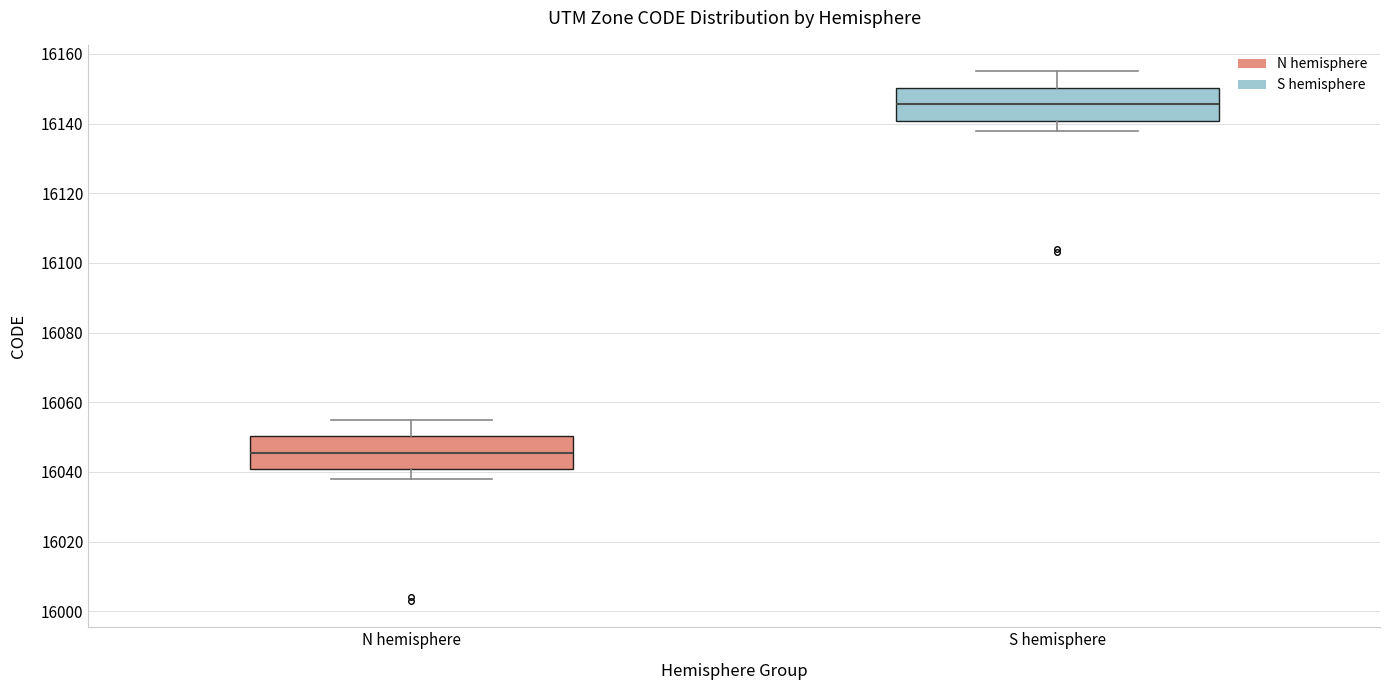

Reading left to right, transcribe this box plot: for each box, give where its median line is, the range the box spans, and where its two whiskers end, as read against the y-axis. The values are not printed on the chart, so give them approximately, as read against the axis.

N hemisphere: median 16046, box 16040 to 16050, whiskers 16038 to 16056
S hemisphere: median 16146, box 16140 to 16150, whiskers 16138 to 16156